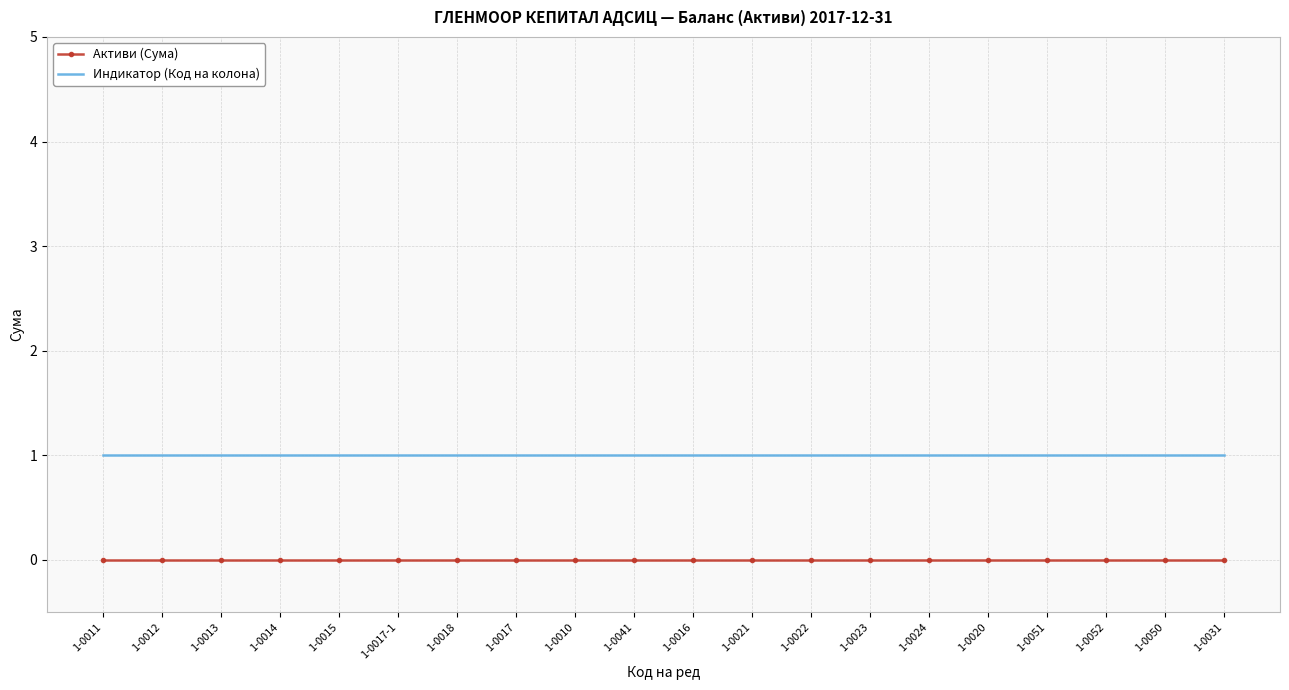

Which series has the largest total across all categories?

Индикатор (Код на колона)